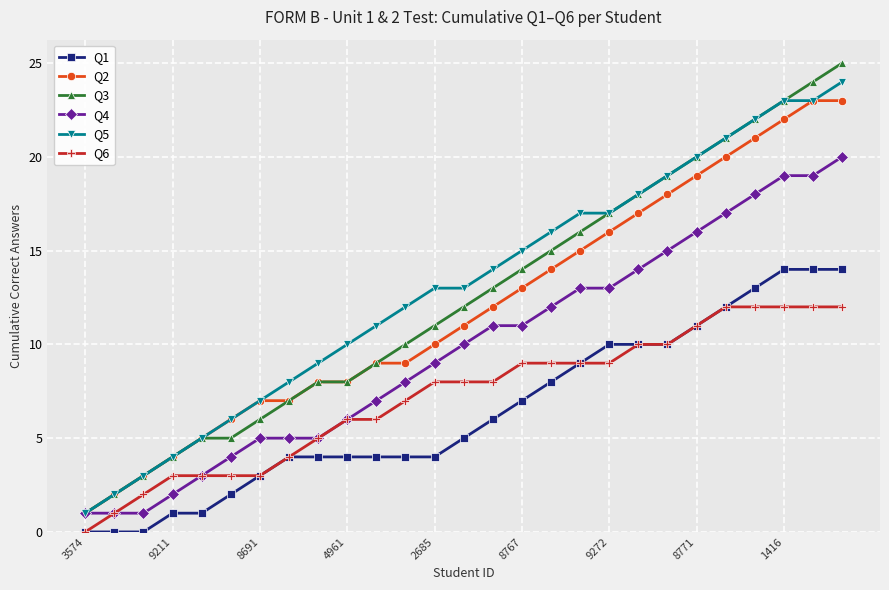

True or false: Q1 and Q4 intersect in this chart.

False